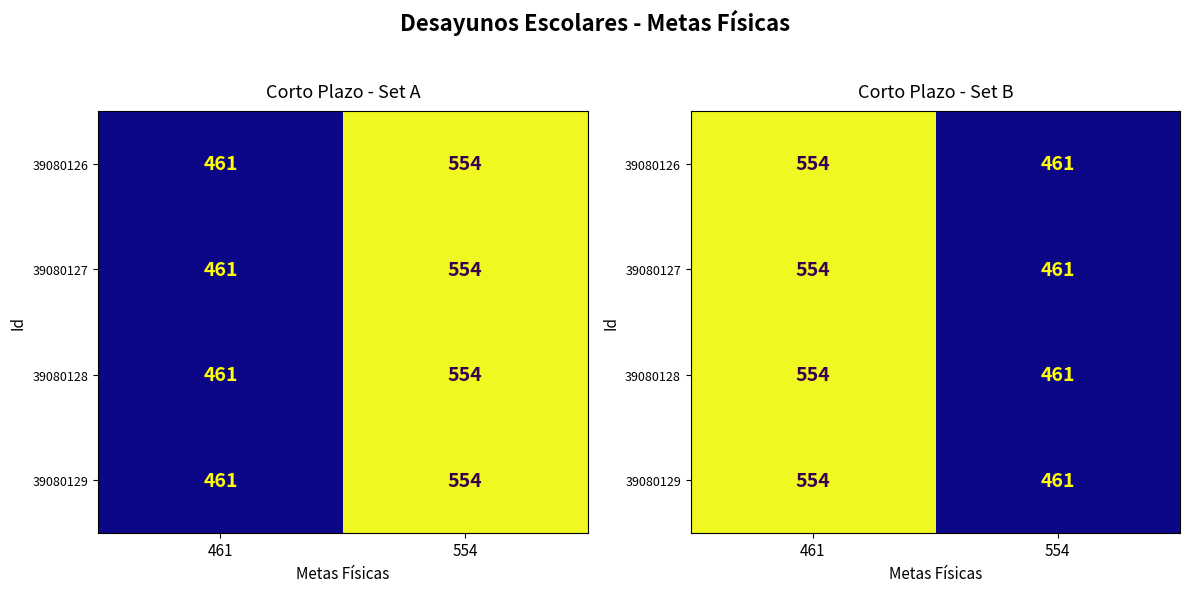

What is the maximum value shown in the chart?

554